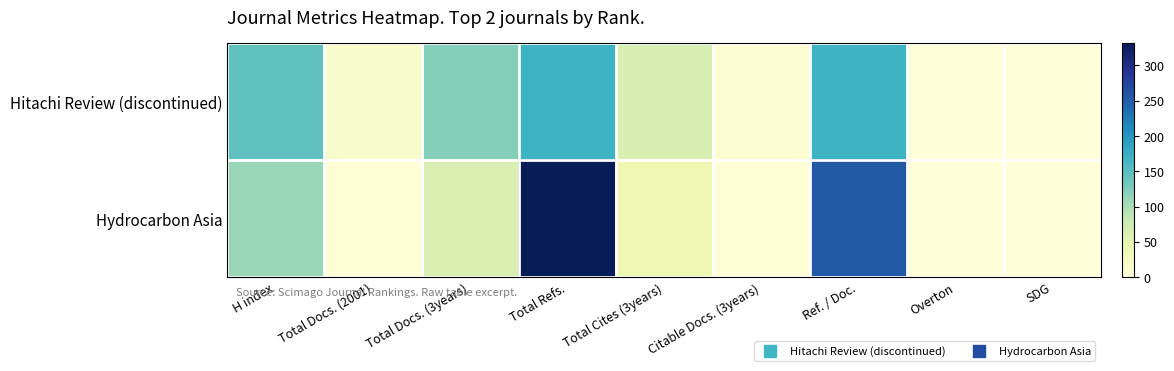

Reading left to right, extract all data points from this chart.

Hitachi Review (discontinued): H index=144	Total Docs. (2001)=15	Total Docs. (3years)=121	Total Refs.=169	Total Cites (3years)=65	Citable Docs. (3years)=7	Ref. / Doc.=169	Overton=0	SDG=0
Hydrocarbon Asia: H index=110	Total Docs. (2001)=5	Total Docs. (3years)=62	Total Refs.=332	Total Cites (3years)=40	Citable Docs. (3years)=3	Ref. / Doc.=254	Overton=0	SDG=0